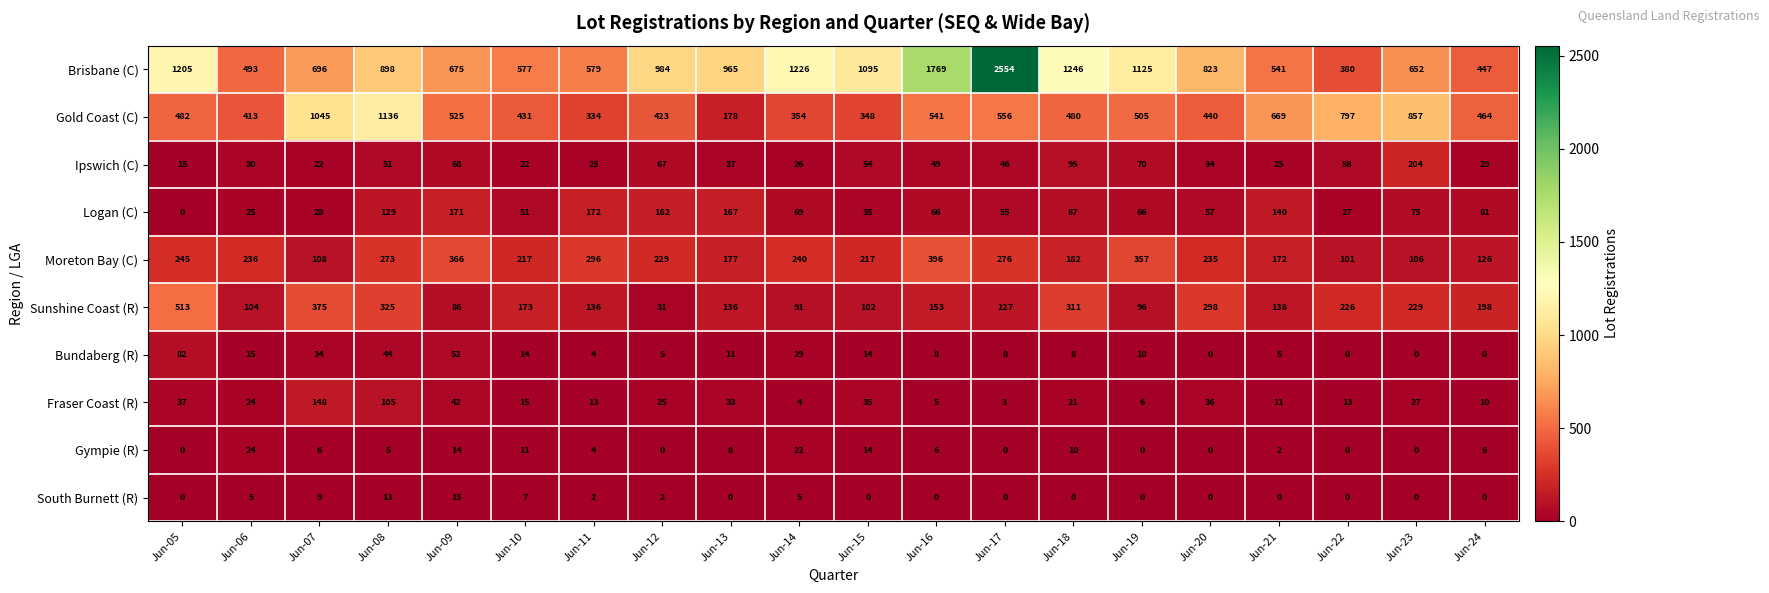

Read the Brisbane (C) value at Jun-24.

447